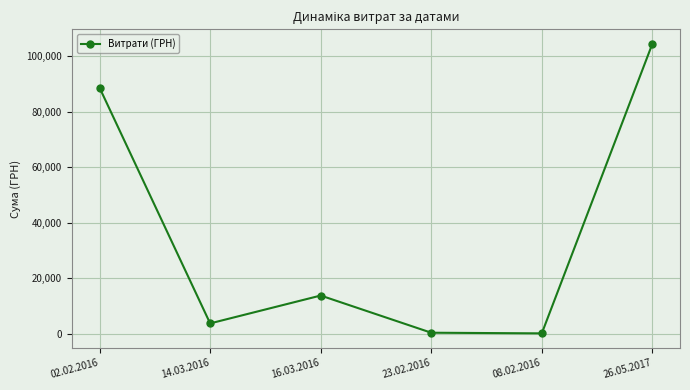

Where is the data nearest to the value 52267?

02.02.2016